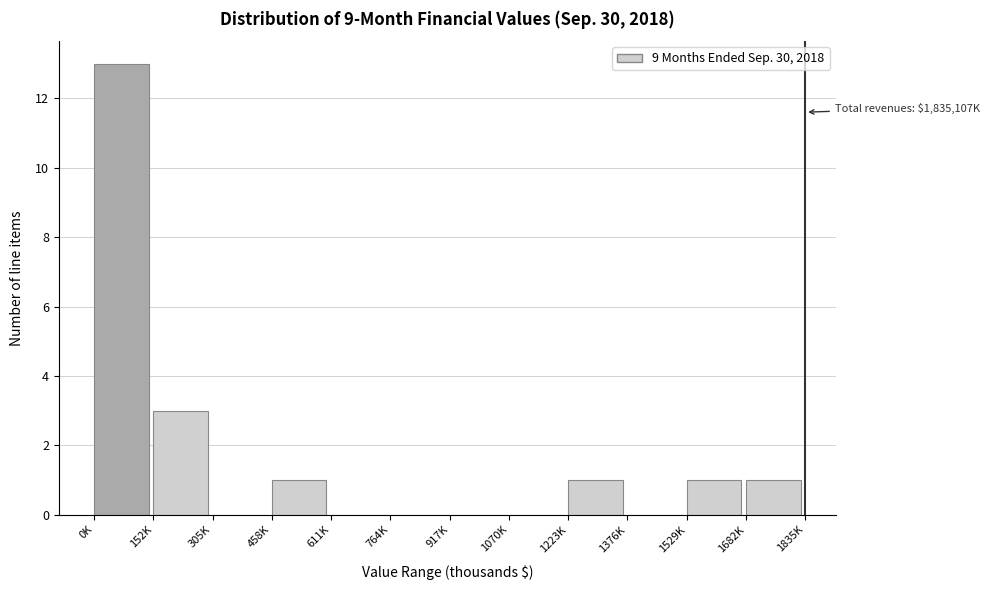

Reading left to right, list all the values displayed in this chart.

0K=13	152K=3	305K=0	458K=1	611K=0	764K=0	917K=0	1070K=0	1223K=1	1376K=0	1529K=1	1682K=1